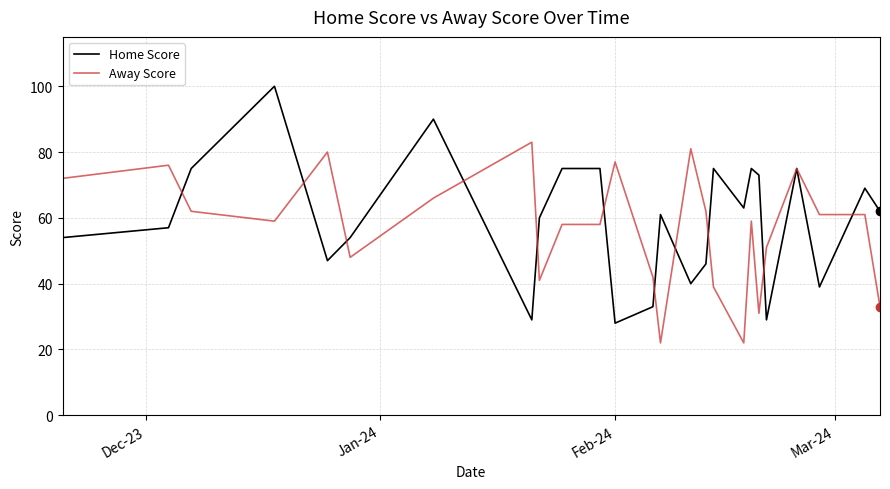

What is the lowest value of the Home Score series?

28